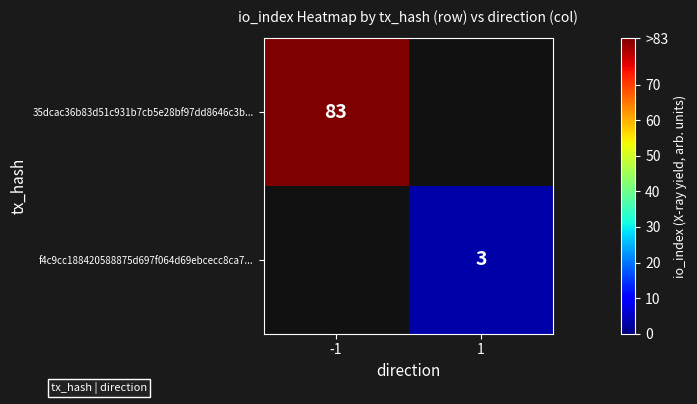

Is it true that 35dcac36b83d51c931b7cb5e28bf97dd8646c3b... equals 146 at -1?

False